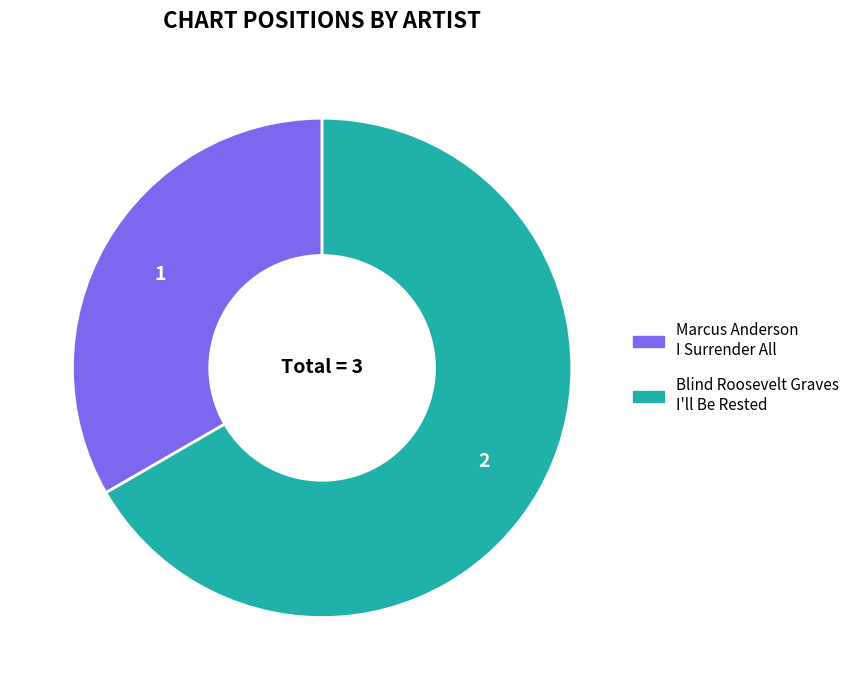

How many segments does this pie chart have?

2